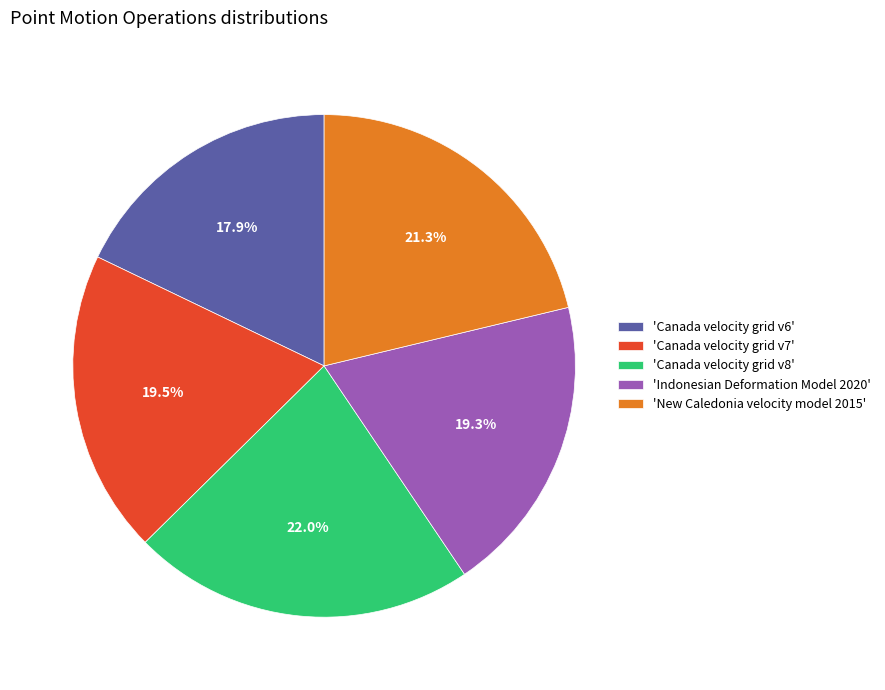

Which slice is the smallest?

'Canada velocity grid v6'